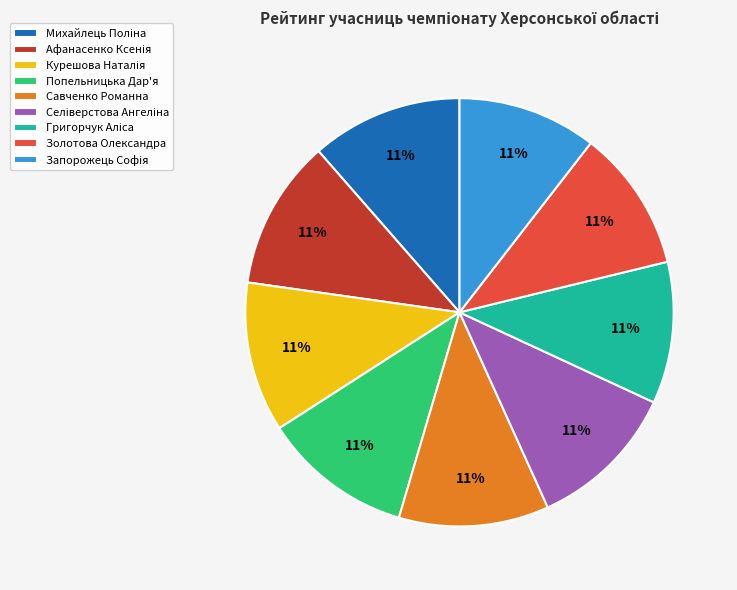

True or false: Золотова Олександра accounts for 11% of the total.

True